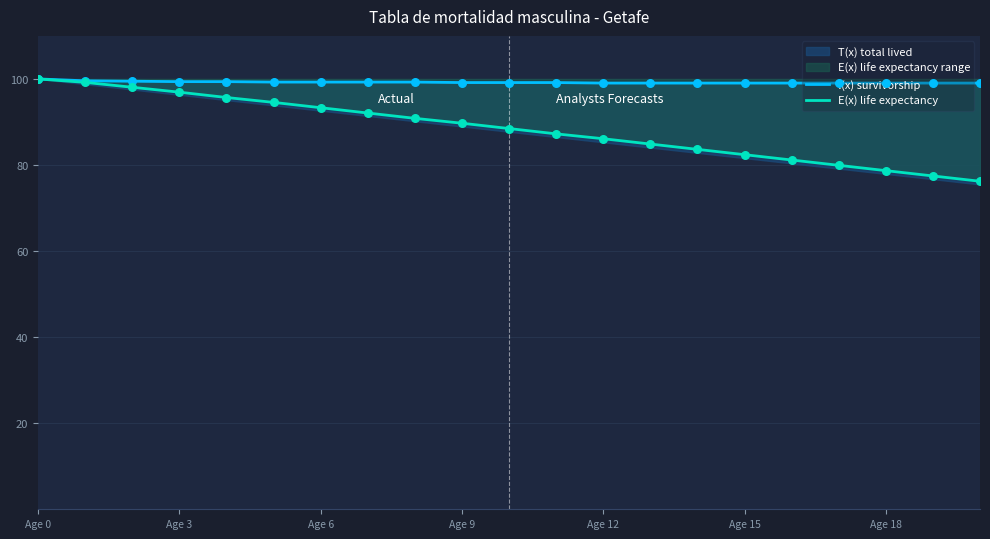

Which series reaches the maximum Y coordinate?

l(x) survivorship